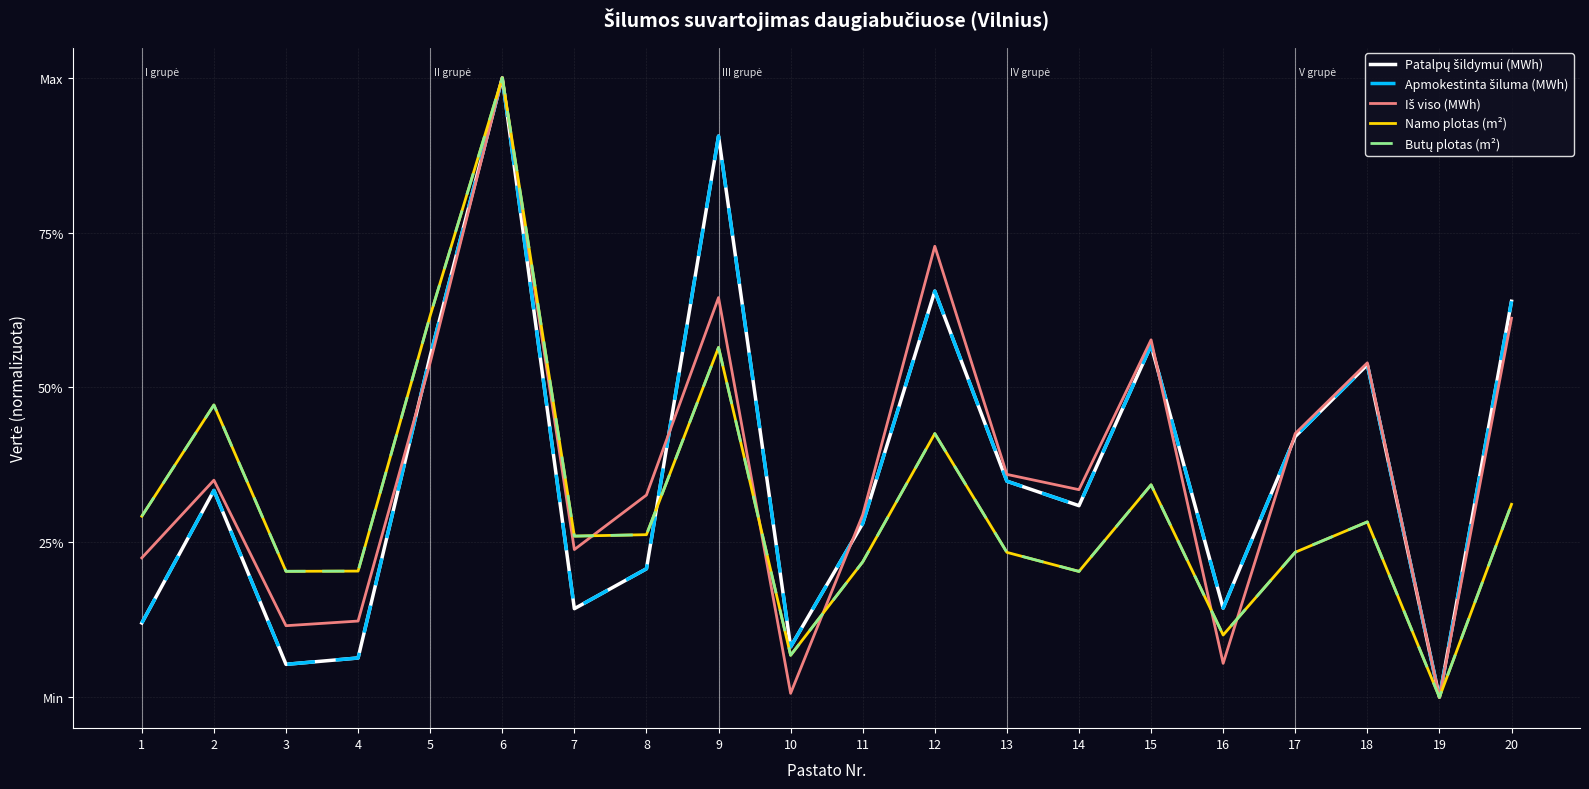

What is the difference between the maximum and minimum values in the Namo plotas (m²) series?

1.0